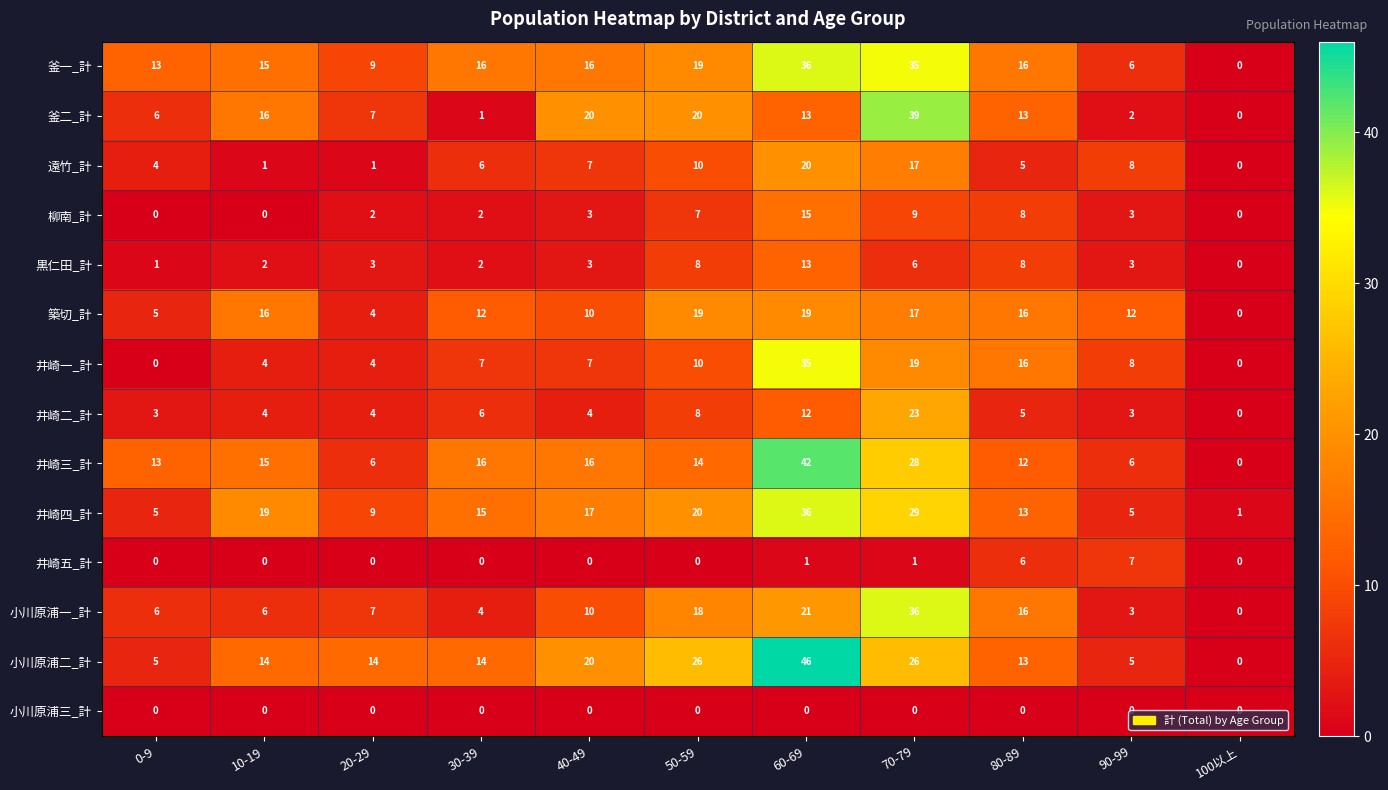

The 小川原浦二_計 series shows 14 at 30-39. True or false?

True